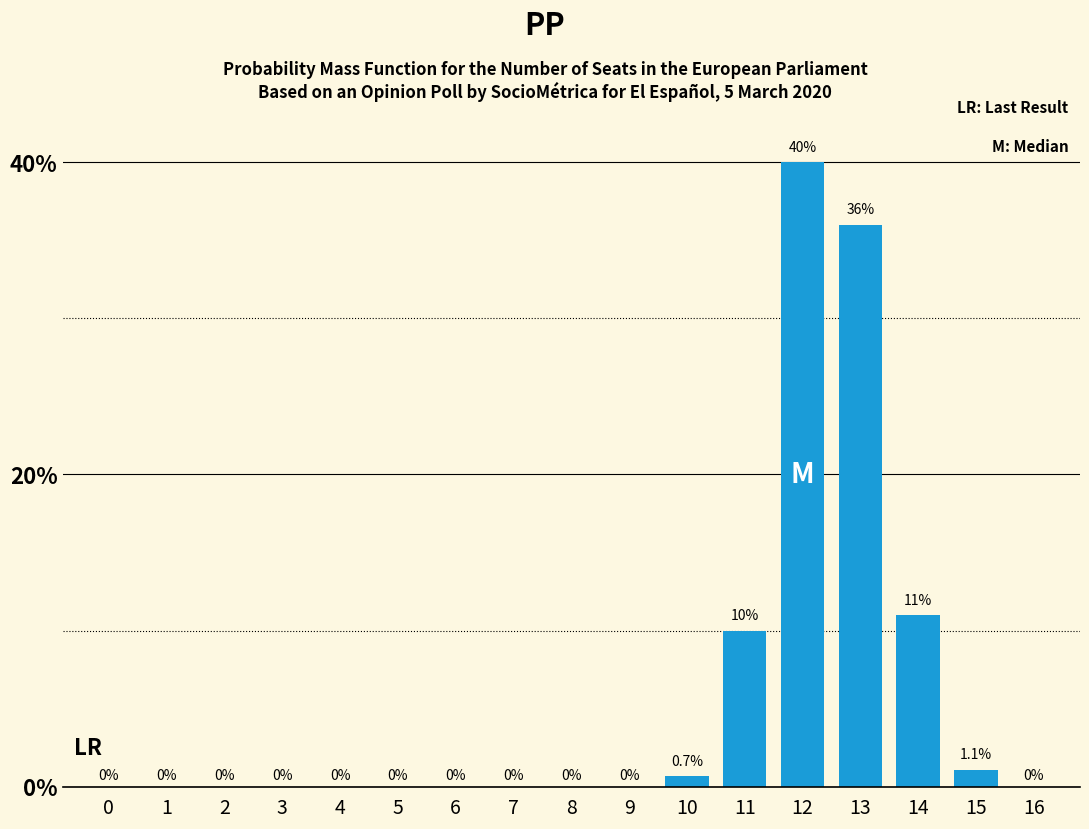

Reading left to right, list all the values displayed in this chart.

0=0.0	1=0.0	2=0.0	3=0.0	4=0.0	5=0.0	6=0.0	7=0.0	8=0.0	9=0.0	10=0.7	11=10.0	12=40.0	13=36.0	14=11.0	15=1.1	16=0.0